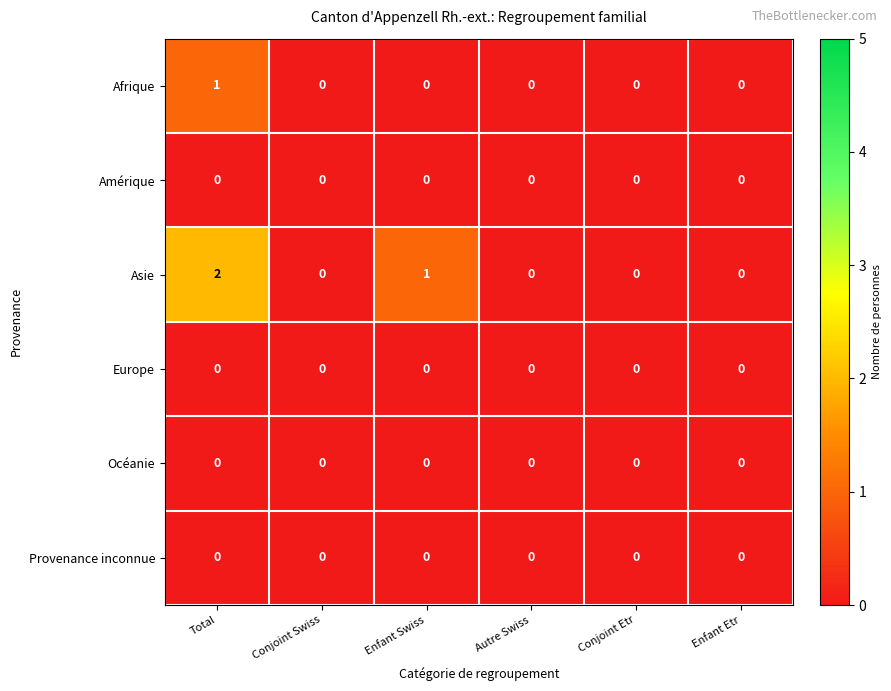

What is the total value across all series at Total?

3